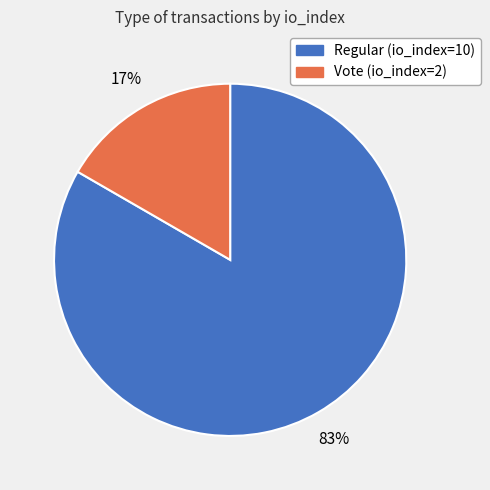

Which category has the smallest portion of the pie?

Vote (io_index=2)